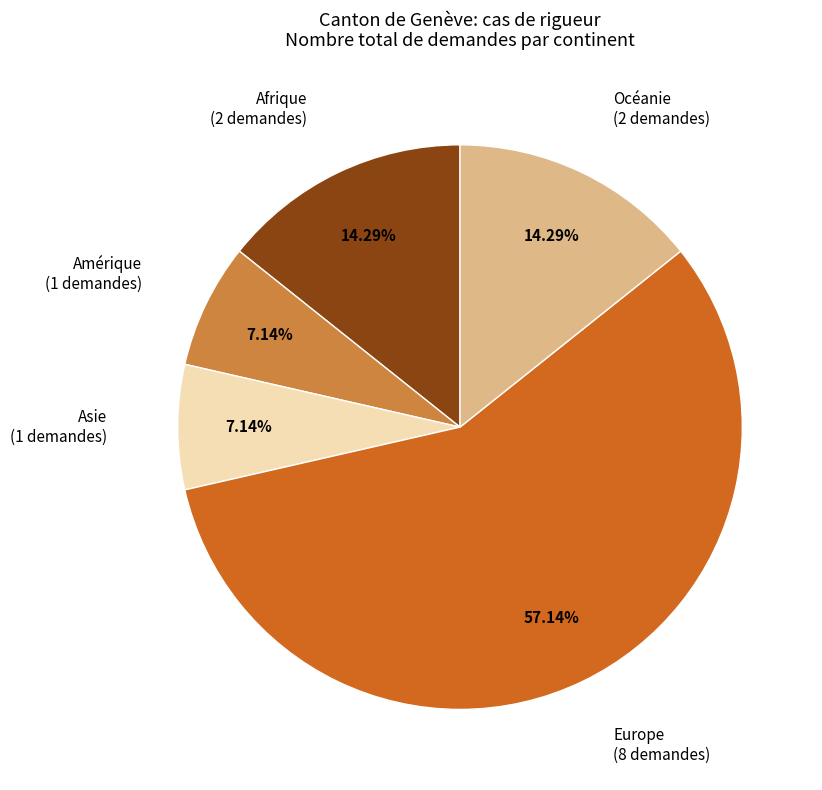

Is there a majority slice in this chart?

Yes